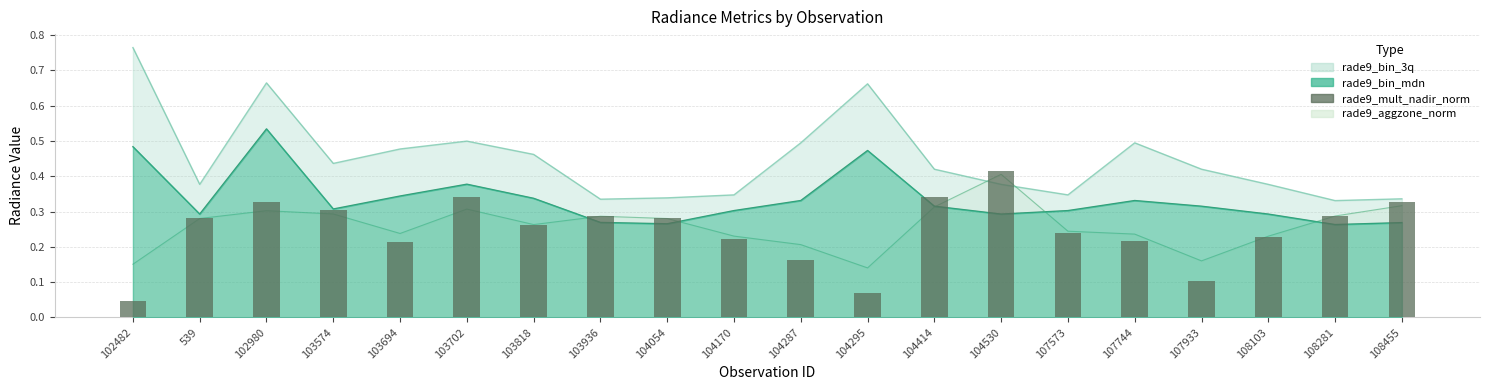

Reading left to right, list all the values displayed in this chart.

102482=0.0	539=0.3	102980=0.3	103574=0.3	103694=0.2	103702=0.3	103818=0.3	103936=0.3	104054=0.3	104170=0.2	104287=0.2	104295=0.1	104414=0.3	104530=0.4	107573=0.2	107744=0.2	107933=0.1	108103=0.2	108281=0.3	108455=0.3